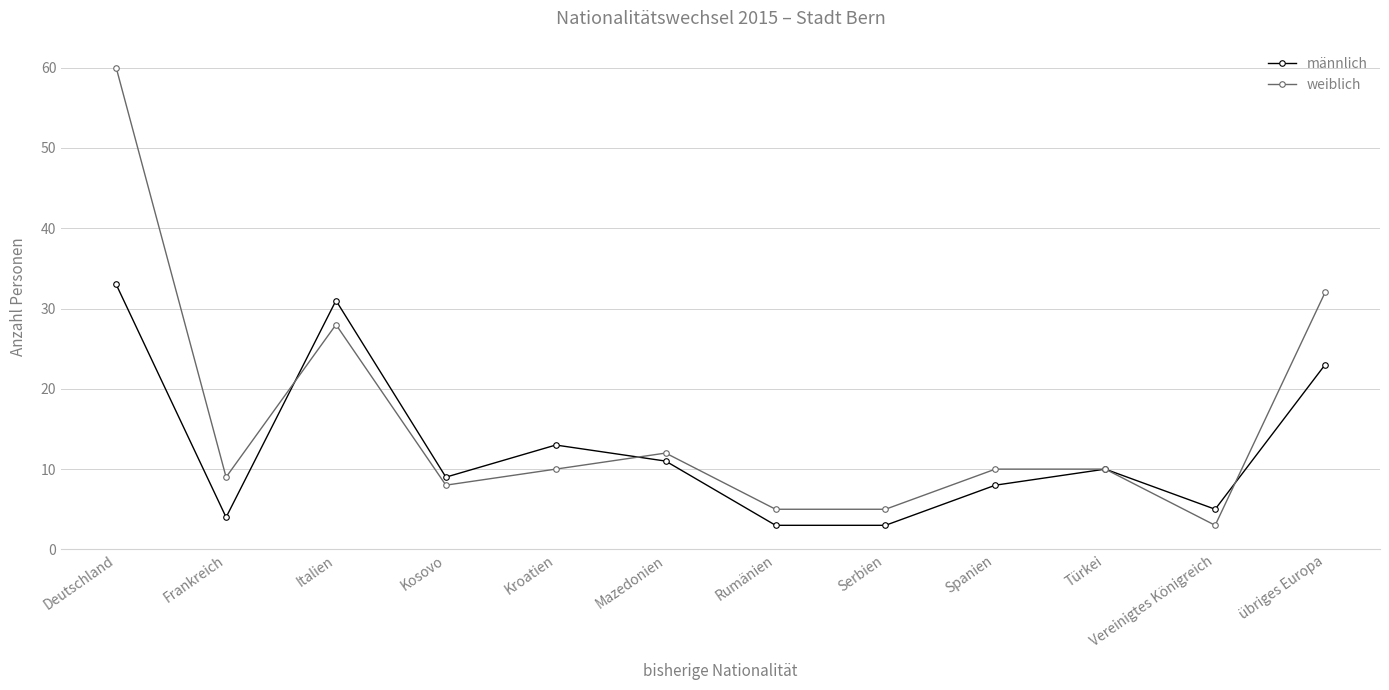

Which series has the largest total across all categories?

weiblich